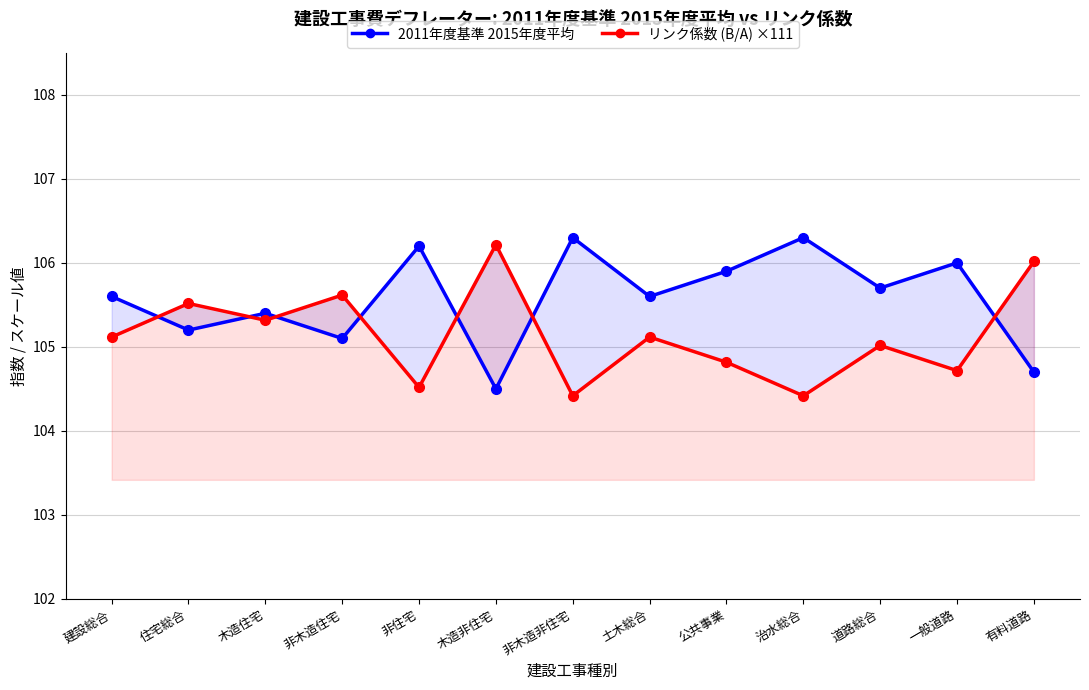

Which series has the widest spread of values?

2011年度基準 2015年度平均